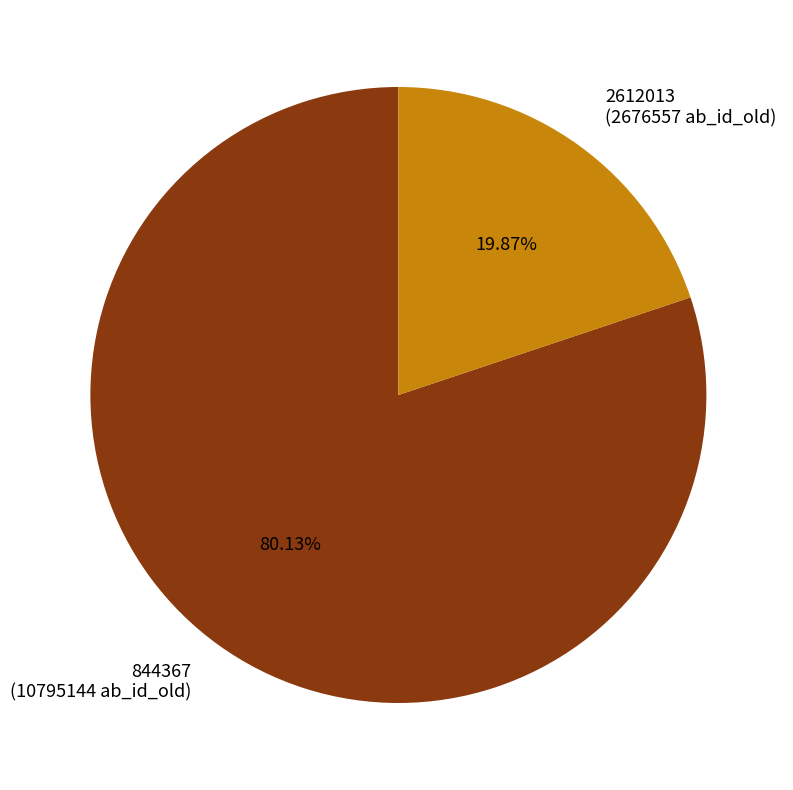

Approximately how many times larger is the value at 2612013 compared to 844367?

0.2